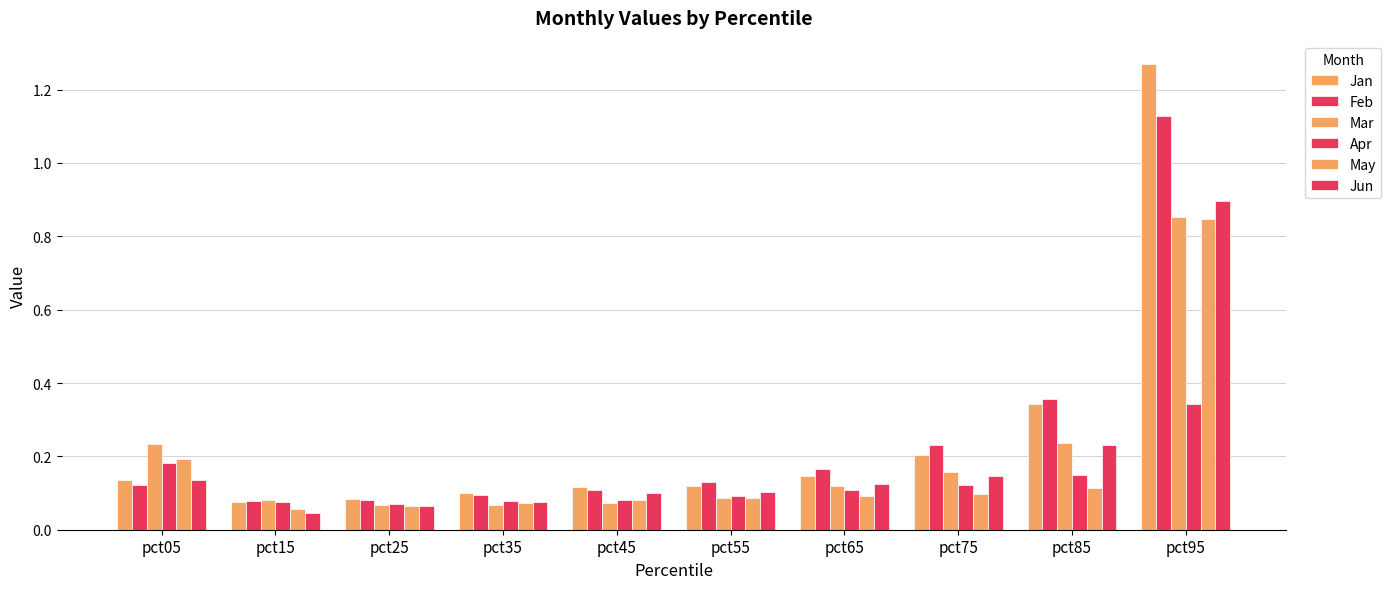

What is the minimum value for Apr?

0.1